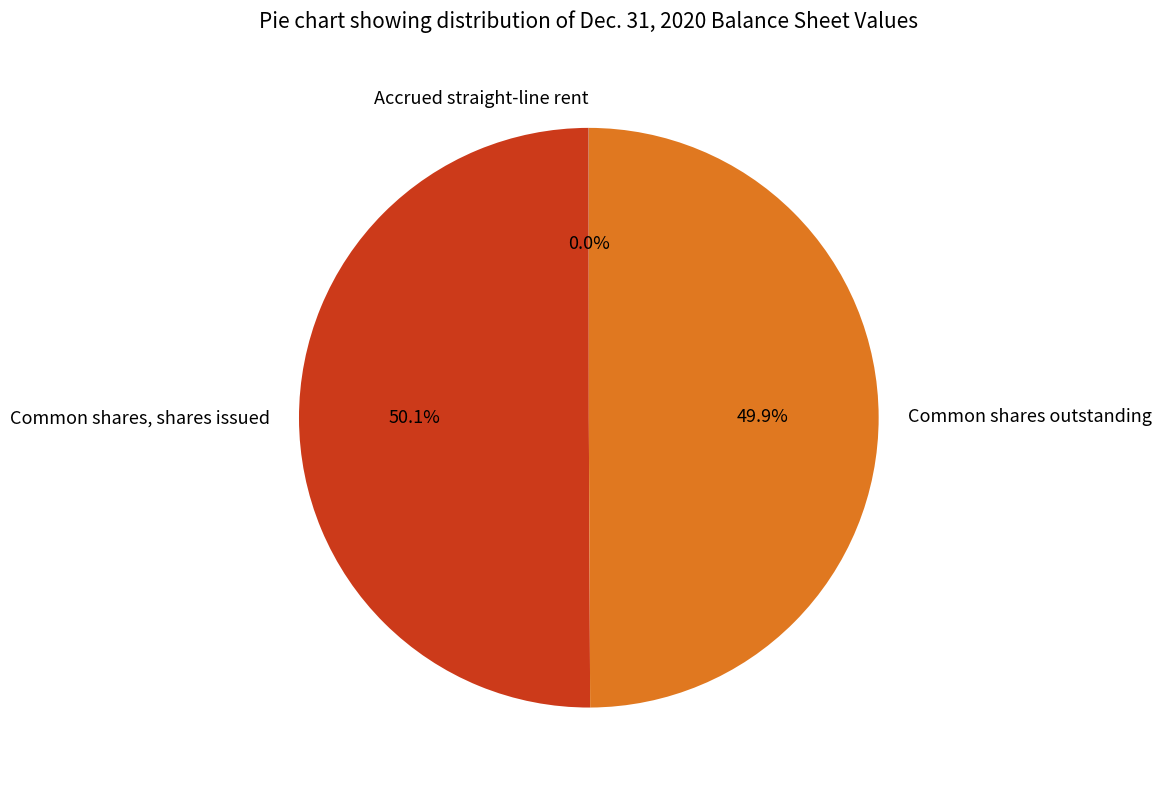

To the nearest percent, what is the combined percentage of Common shares, shares issued and Common shares outstanding?

100%